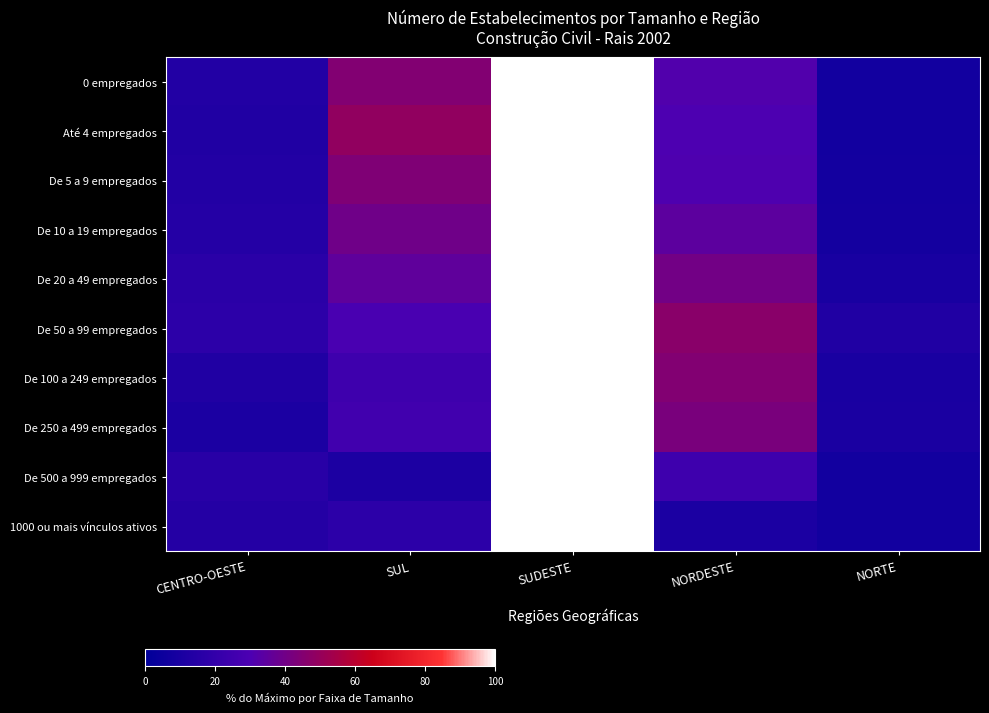

Reading left to right, extract all data points from this chart.

0 empregados: CENTRO-OESTE=13.4	SUL=44.9	SUDESTE=100.0	NORDESTE=31.3	NORTE=7.1
Até 4 empregados: CENTRO-OESTE=12.9	SUL=49.1	SUDESTE=100.0	NORDESTE=30.1	NORTE=7.0
De 5 a 9 empregados: CENTRO-OESTE=13.9	SUL=43.8	SUDESTE=100.0	NORDESTE=30.6	NORTE=7.6
De 10 a 19 empregados: CENTRO-OESTE=14.8	SUL=39.5	SUDESTE=100.0	NORDESTE=34.4	NORTE=8.0
De 20 a 49 empregados: CENTRO-OESTE=16.5	SUL=35.5	SUDESTE=100.0	NORDESTE=40.6	NORTE=9.7
De 50 a 99 empregados: CENTRO-OESTE=18.0	SUL=28.7	SUDESTE=100.0	NORDESTE=46.6	NORTE=12.8
De 100 a 249 empregados: CENTRO-OESTE=13.1	SUL=24.9	SUDESTE=100.0	NORDESTE=44.6	NORTE=9.9
De 250 a 499 empregados: CENTRO-OESTE=11.0	SUL=25.4	SUDESTE=100.0	NORDESTE=42.5	NORTE=10.5
De 500 a 999 empregados: CENTRO-OESTE=15.7	SUL=11.4	SUDESTE=100.0	NORDESTE=24.3	NORTE=7.1
1000 ou mais vínculos ativos: CENTRO-OESTE=14.3	SUL=17.9	SUDESTE=100.0	NORDESTE=10.7	NORTE=7.1